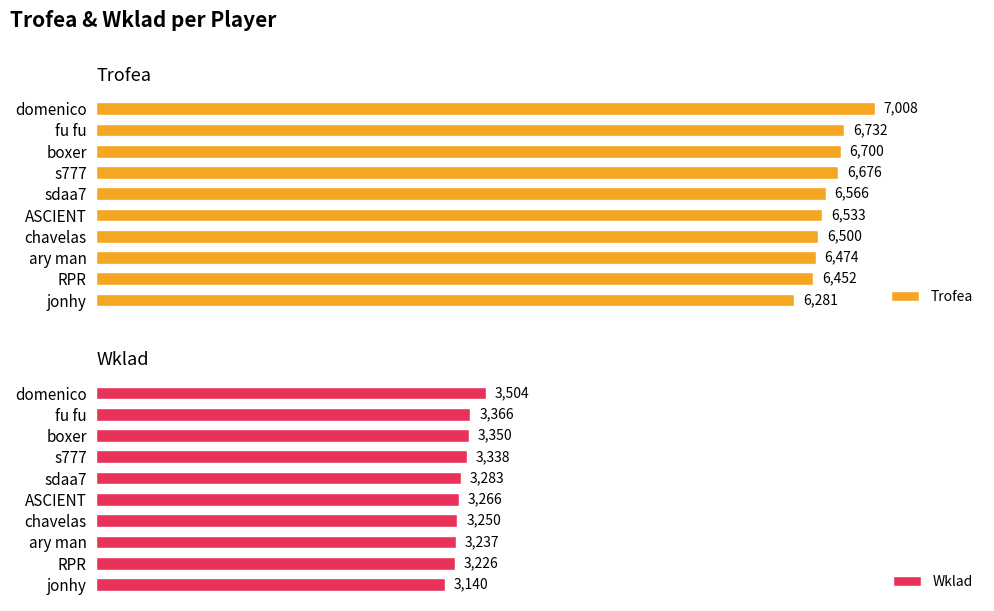

Which category has the lowest value in the Wklad series?

jonhy